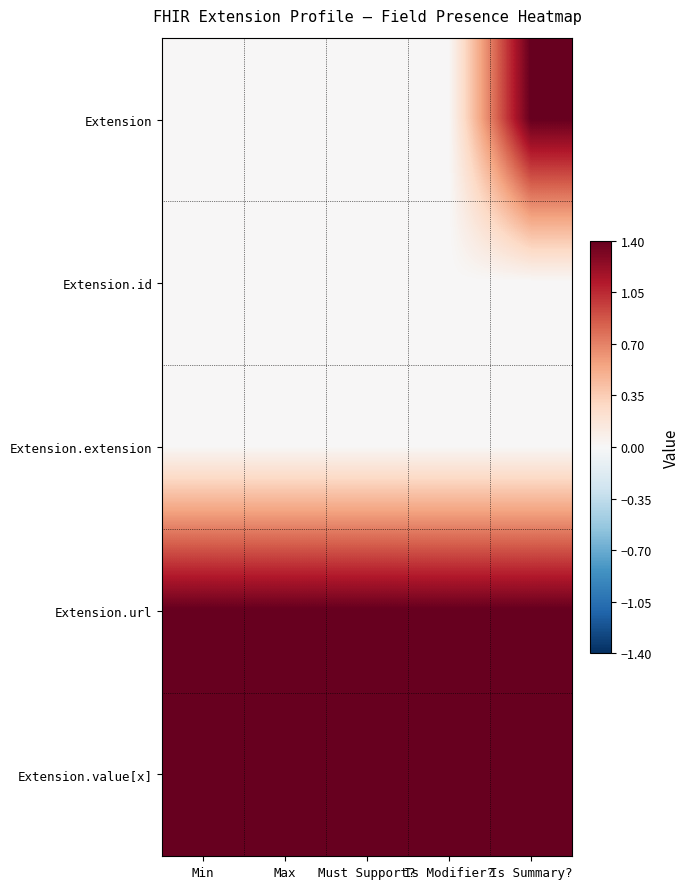

Rank the series at Is Summary? from lowest to highest value.

Extension.id, Extension.extension, Extension, Extension.url, Extension.value[x]